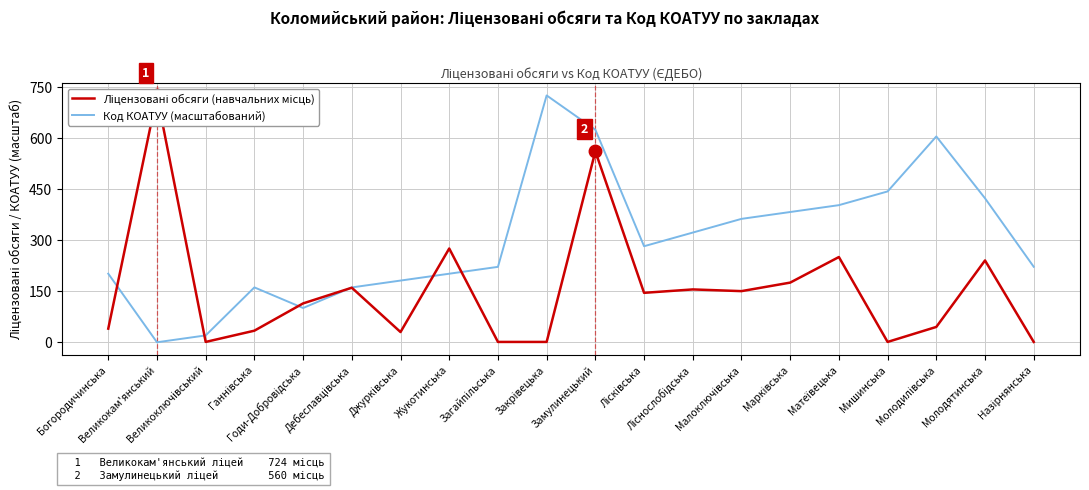

How many values in the Ліцензовані обсяги (навчальних місць) series are below 145?

10